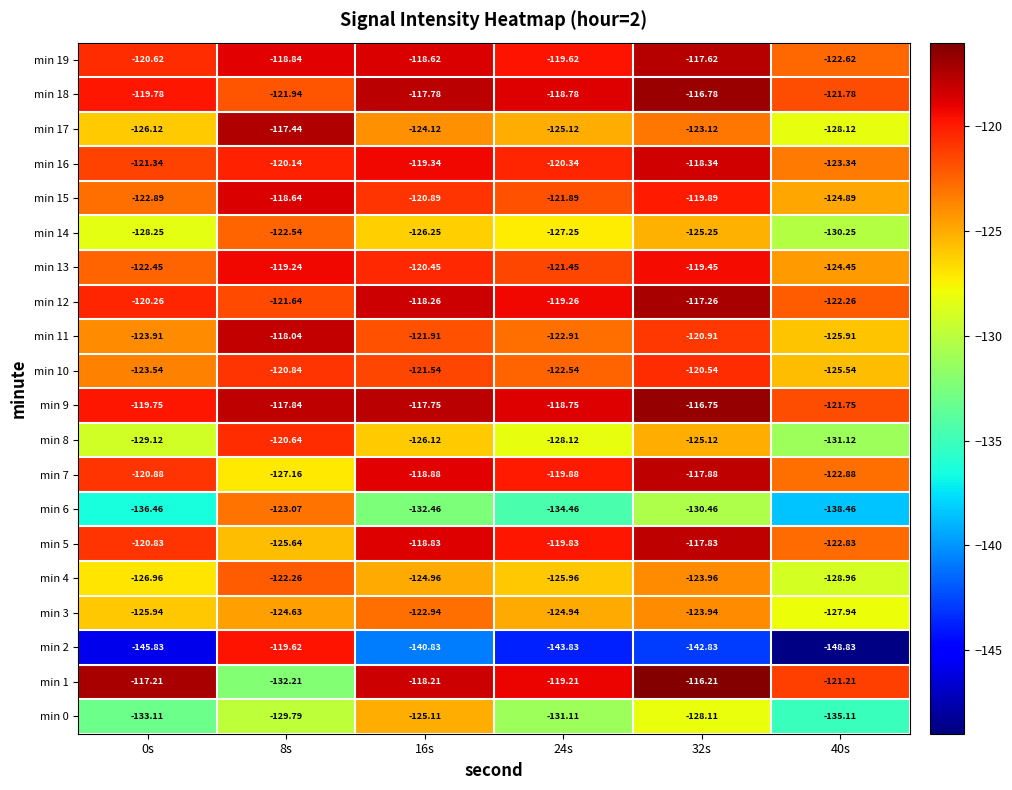

What is the total value across all series at 40s?

-2548.2